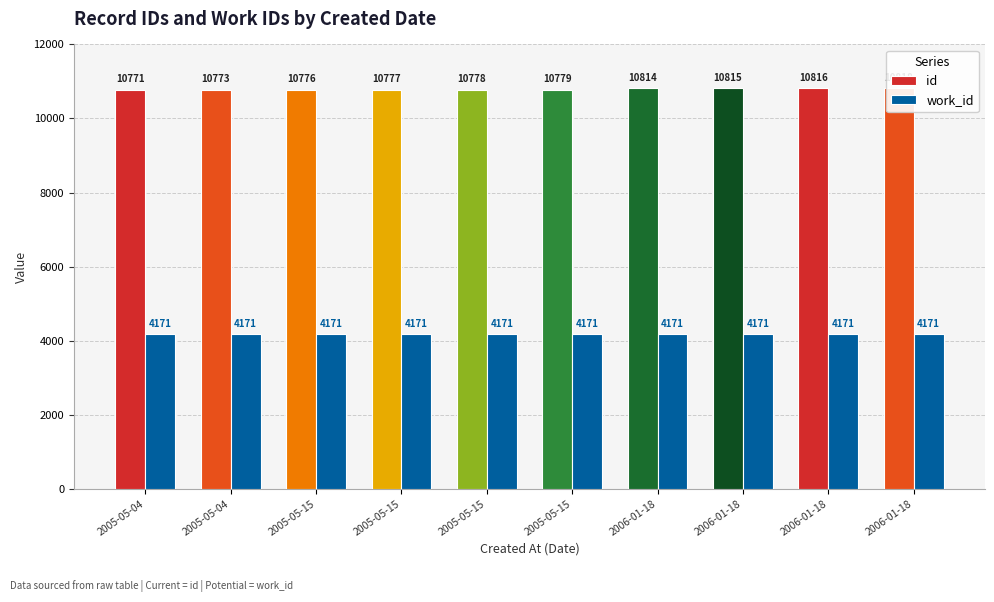

What is the difference between the id values at 2005-05-04 and 2006-01-18?

43